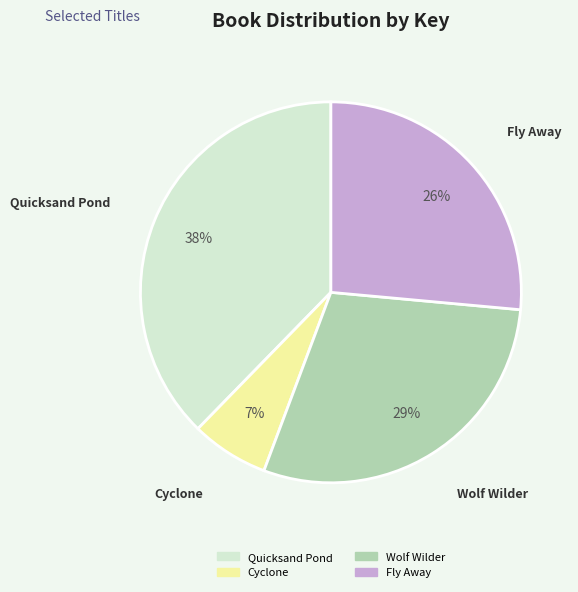

Does any single category account for the majority?

No